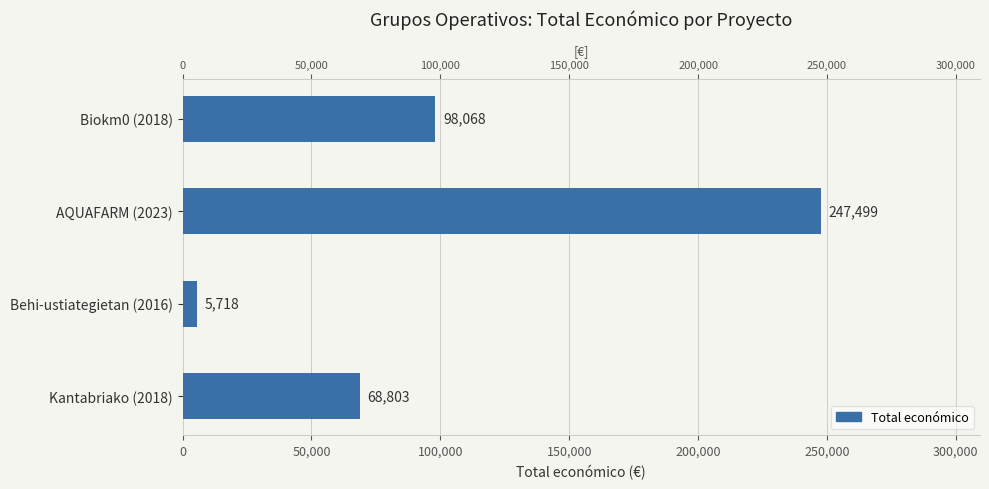

How many data points are less than 98068?

2